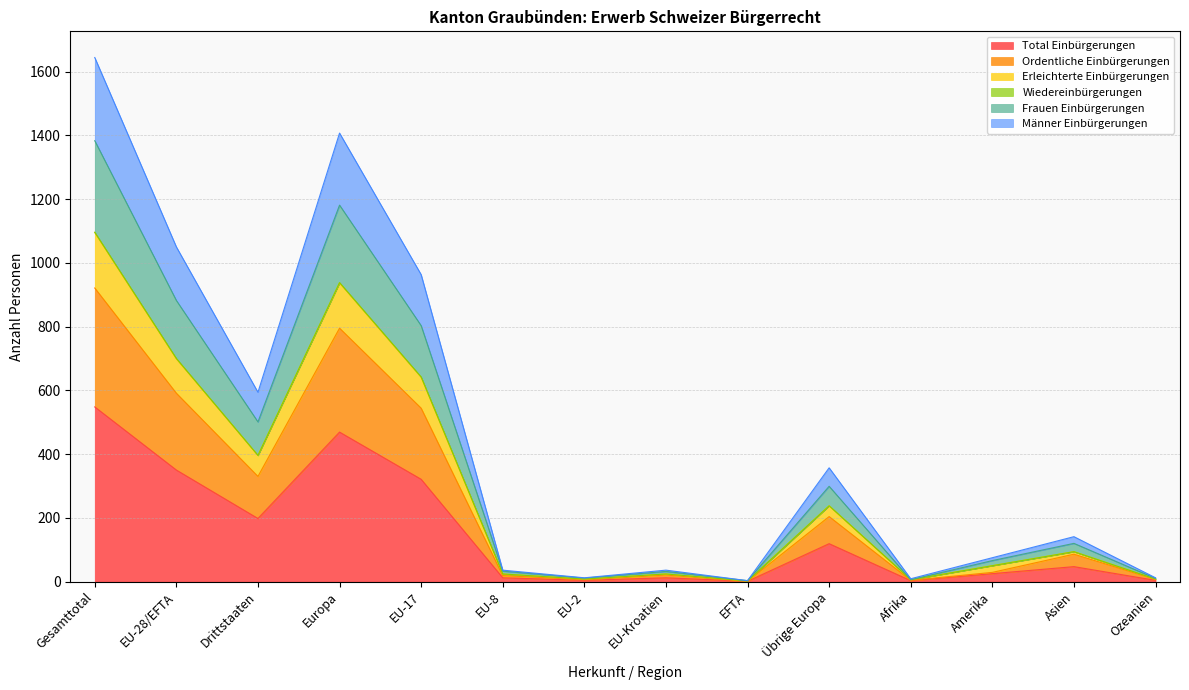

Which category has the highest value in the Total Einbürgerungen series?

Gesamttotal